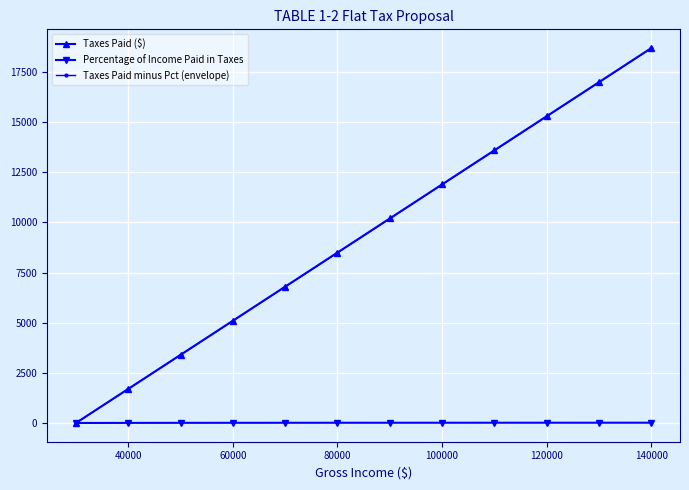

What is the greatest value displayed?

18700.0